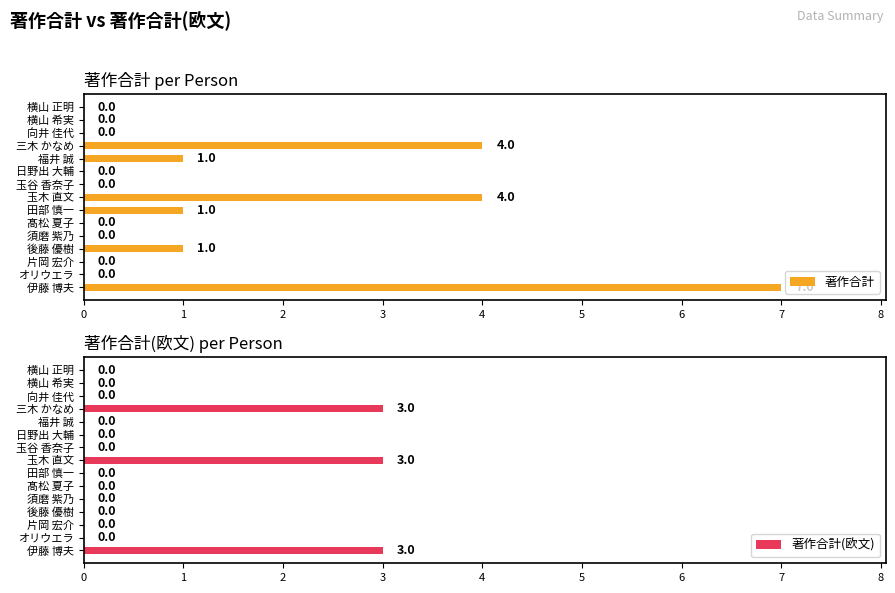

Rank the series by their average value, from lowest to highest.

著作合計(欧文), 著作合計